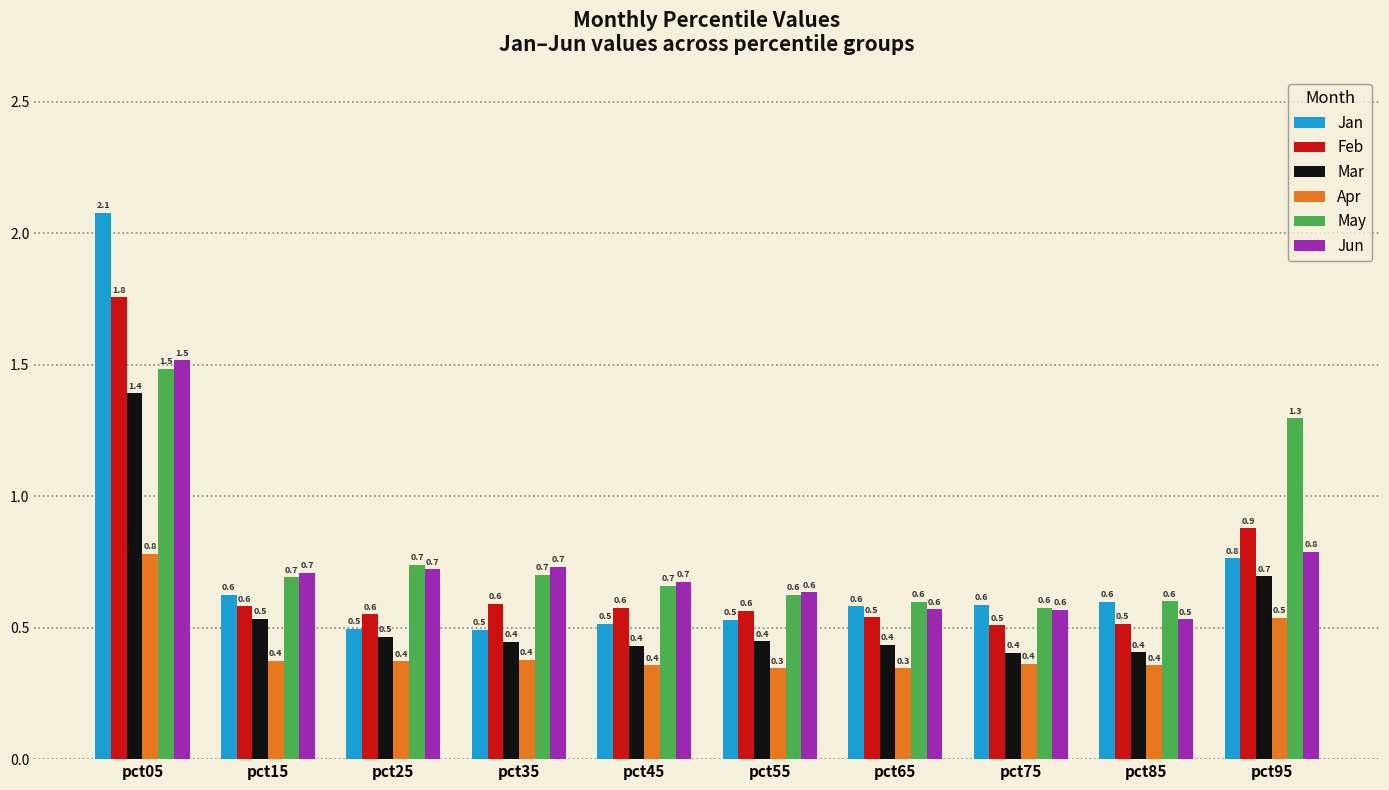

The value of May at pct95 is 1.3. True or false?

True